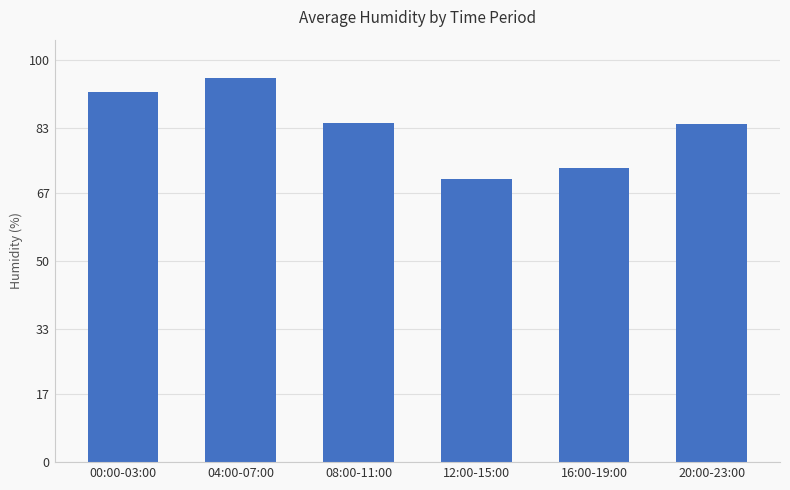

What is the difference between the values at 16:00-19:00 and 04:00-07:00?

22.4